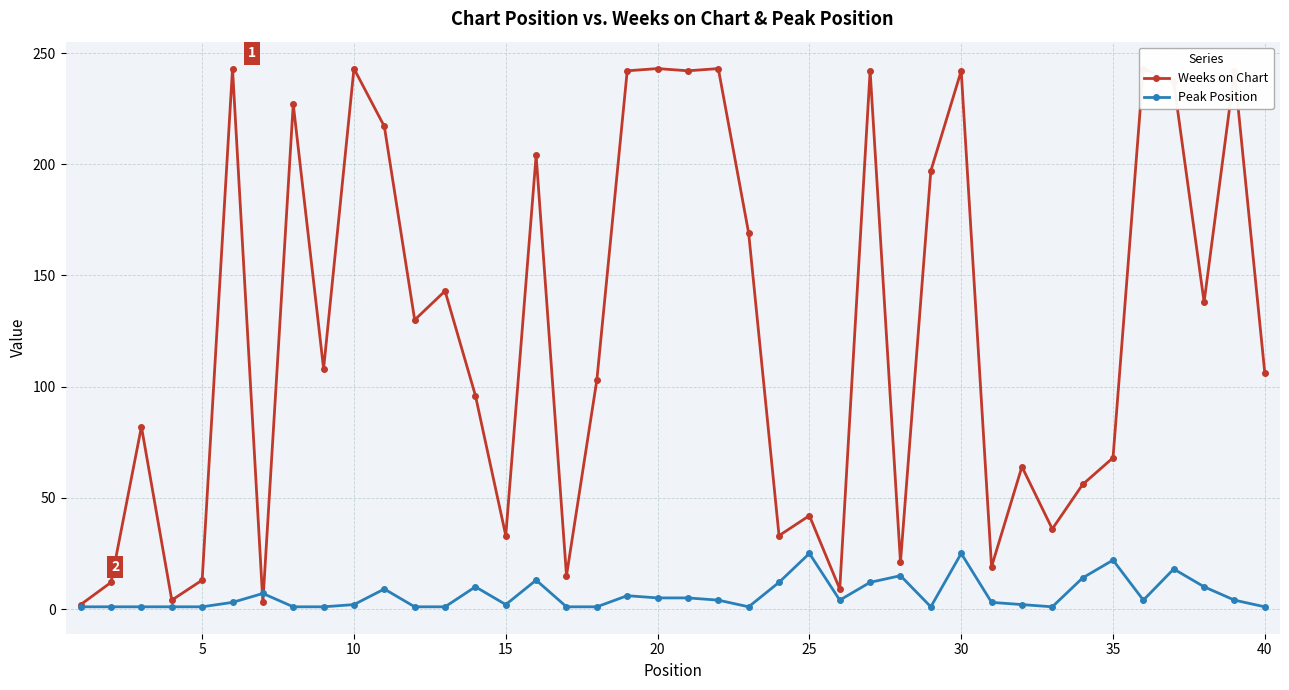

True or false: Peak Position has more than 2 interior local peaks.

True